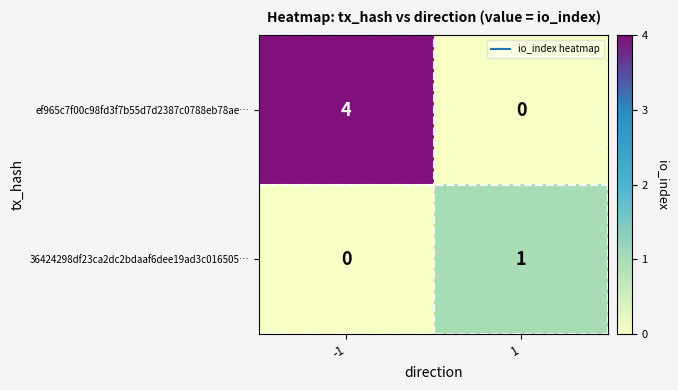

At which category is the sum across all series the highest?

-1